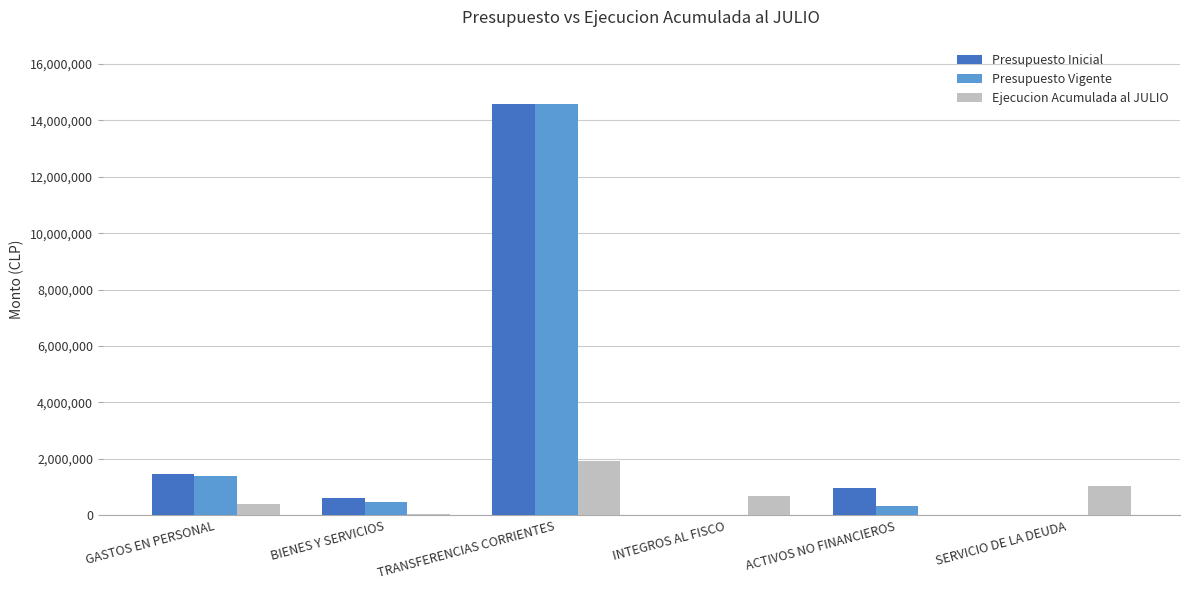

True or false: Presupuesto Vigente has a value of -5854935 at INTEGROS AL FISCO.

False